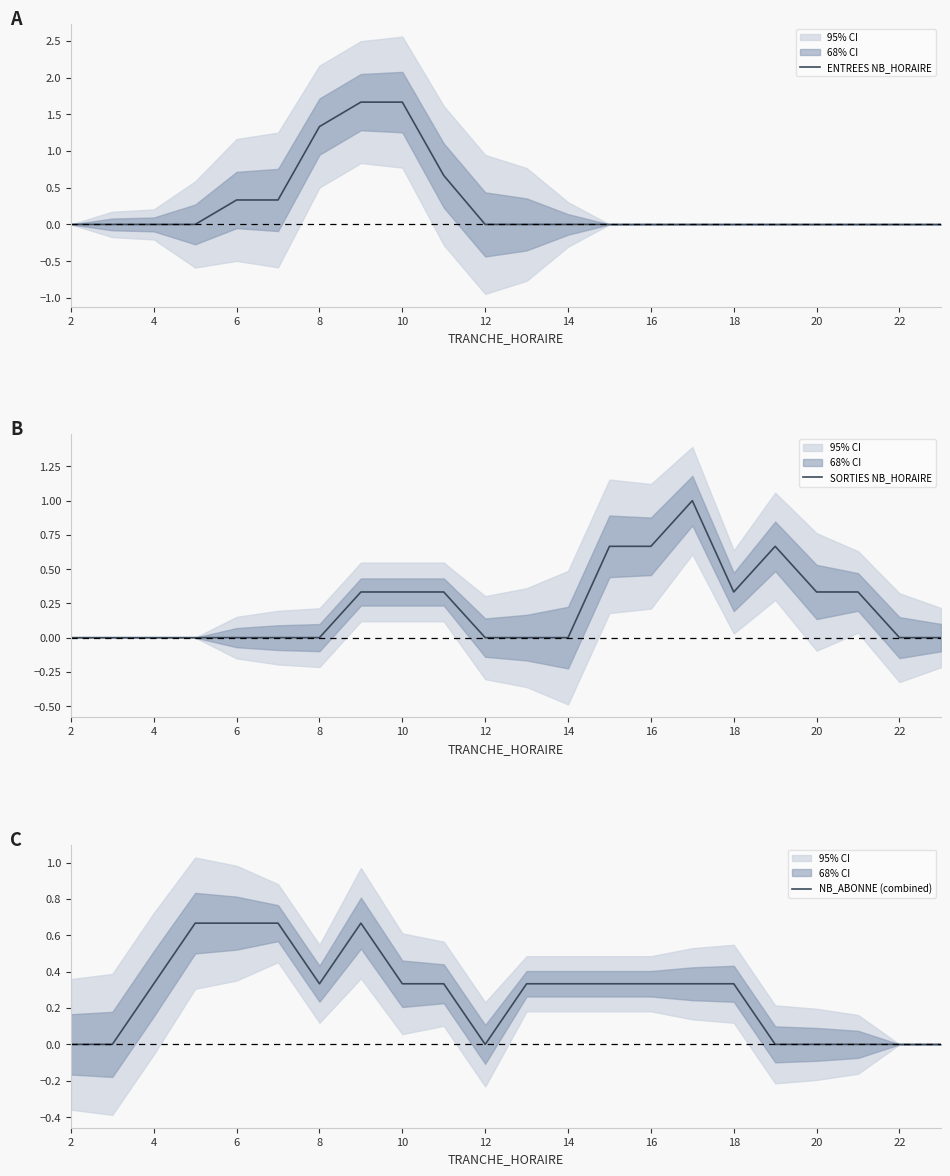

How many interior local peaks does the NB_ABONNE (combined) series have?

1